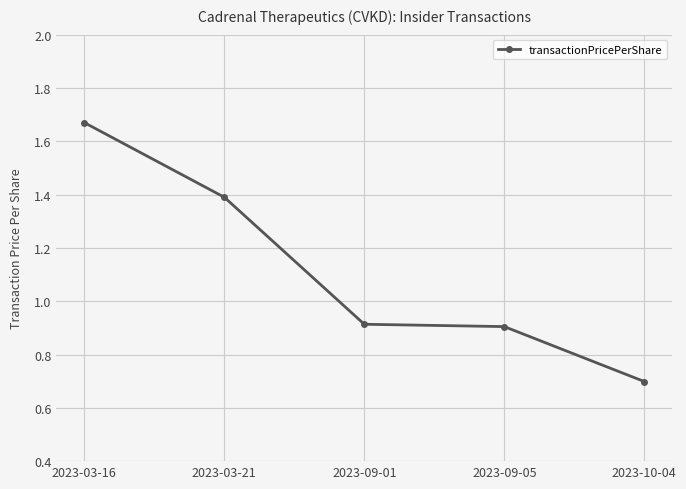

What is the change in value from 2023-03-16 to 2023-09-01?

-0.8